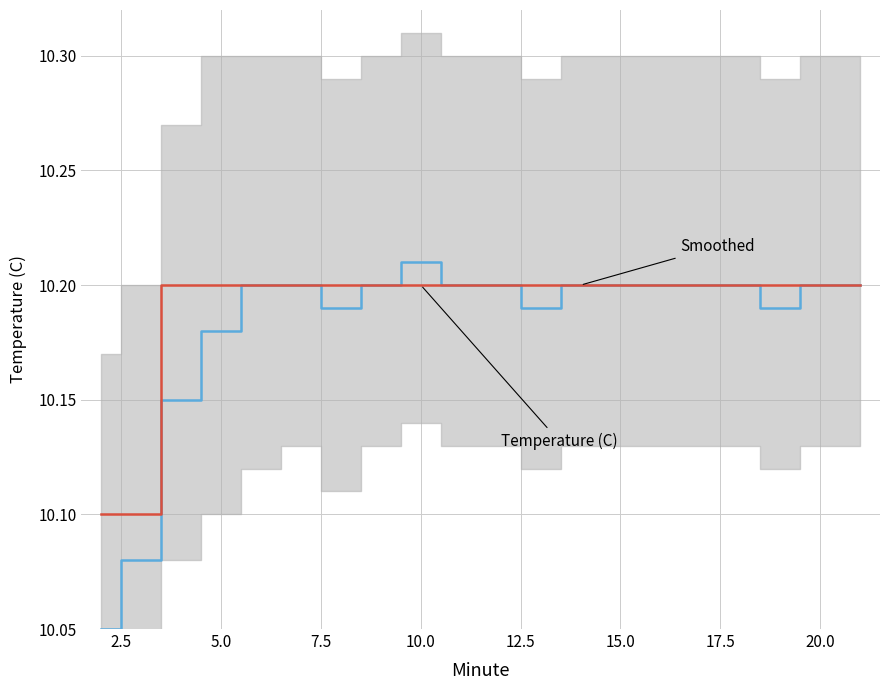

Is it true that Temperature (C) equals 10.1 at 2.5?

True